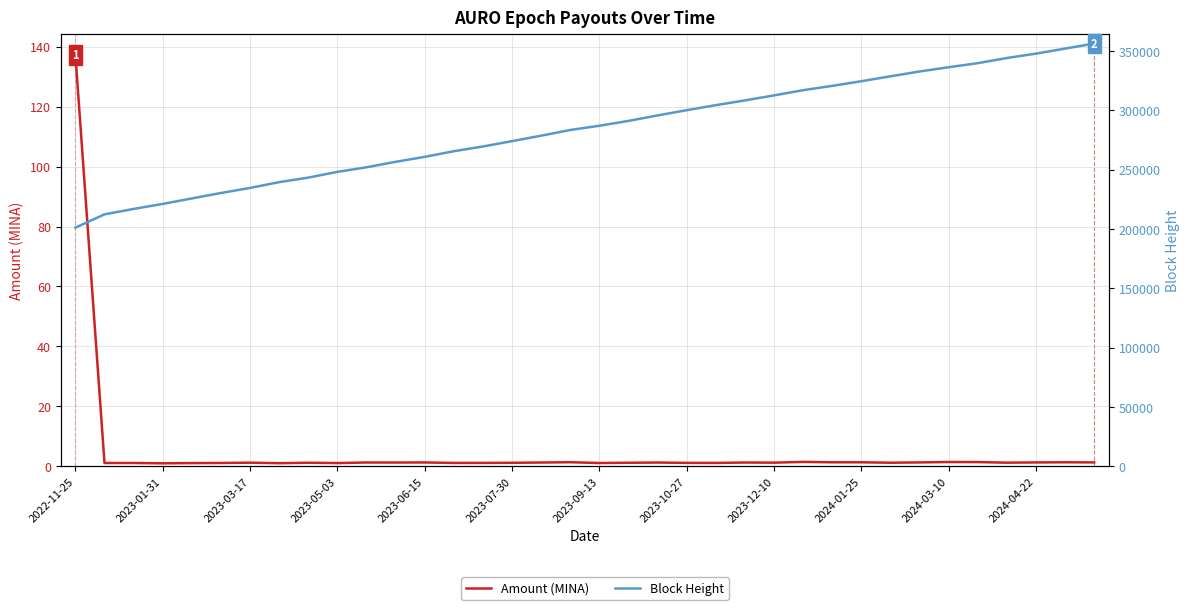

Is it true that Block Height equals 260840.0 at 2023-06-15?

True